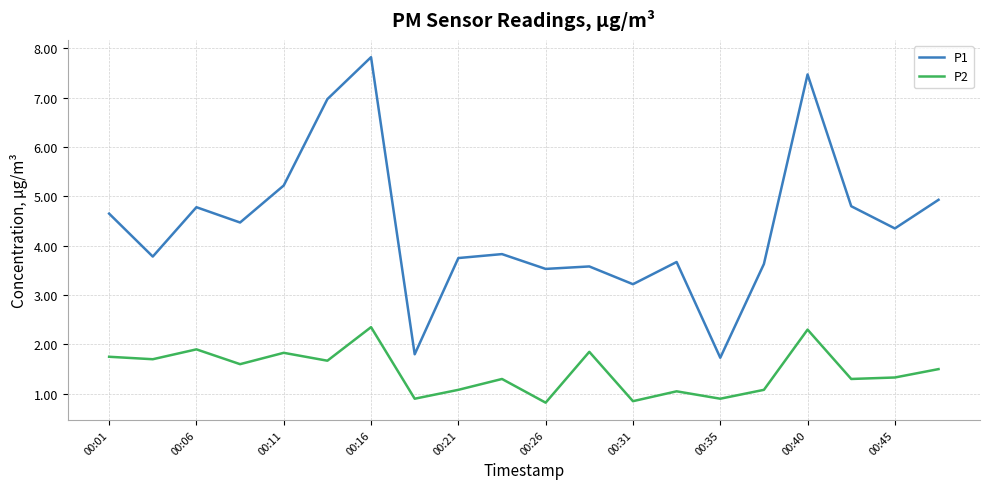

True or false: P1 and P2 cross at least once.

False